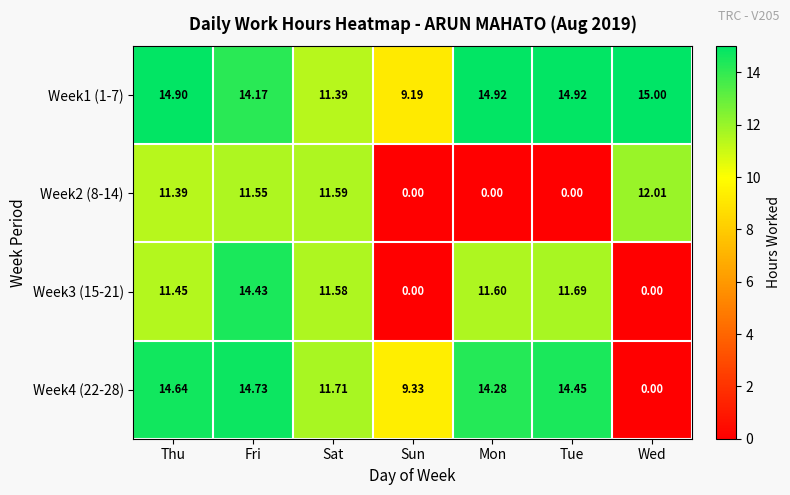

What is the spread (max minus min) of values at Fri?

3.2